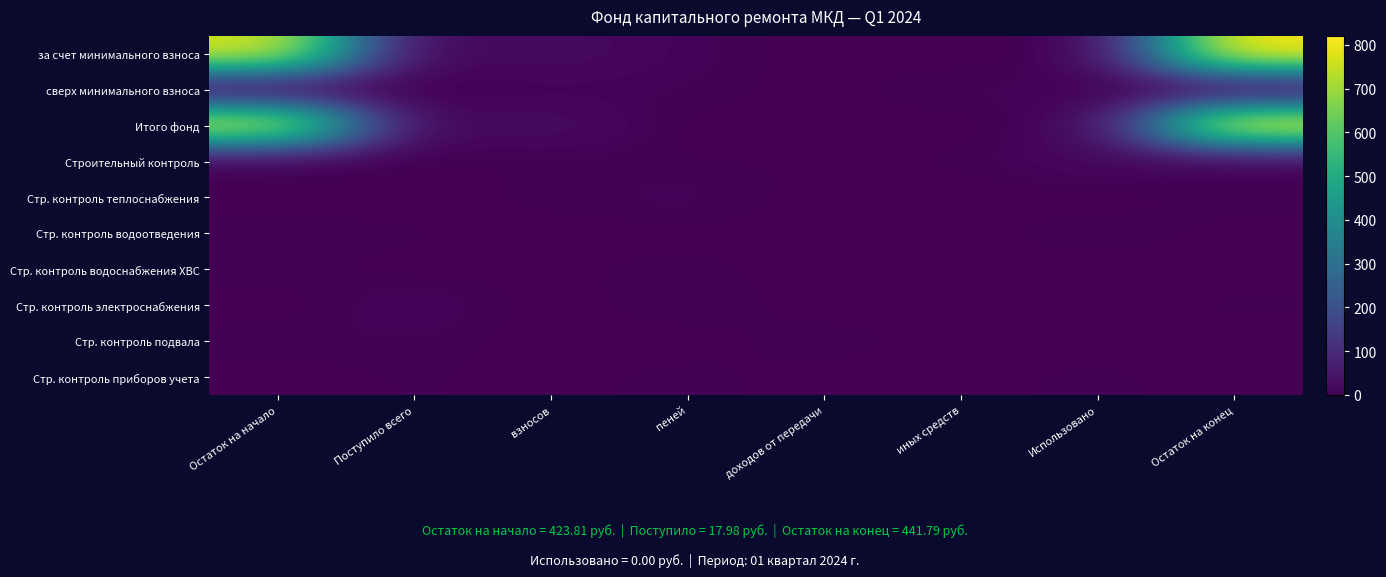

What is the maximum value shown in the chart?

820.6